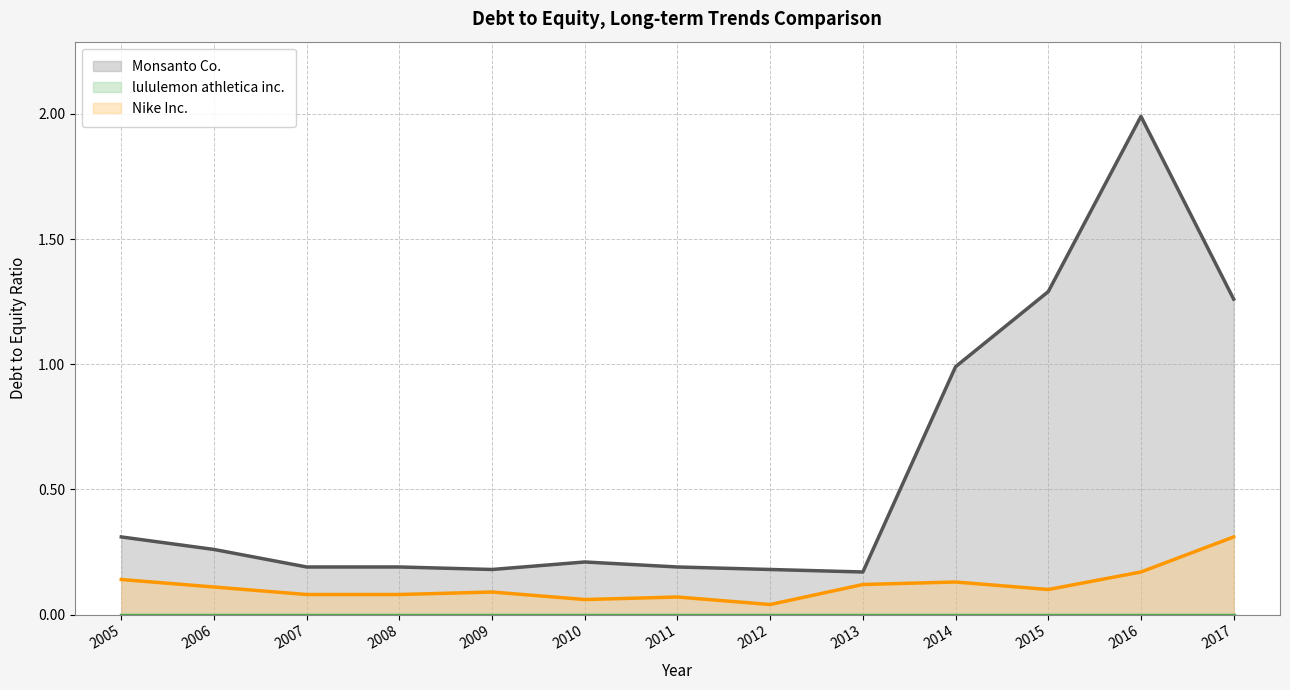

Is the value of Monsanto Co. at 2014 greater than the value of Nike Inc. at 2005?

Yes